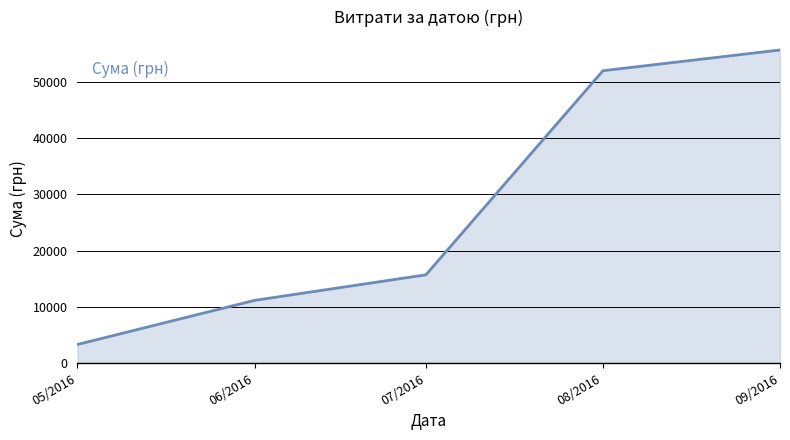

Read the value at 07/2016.

15689.4